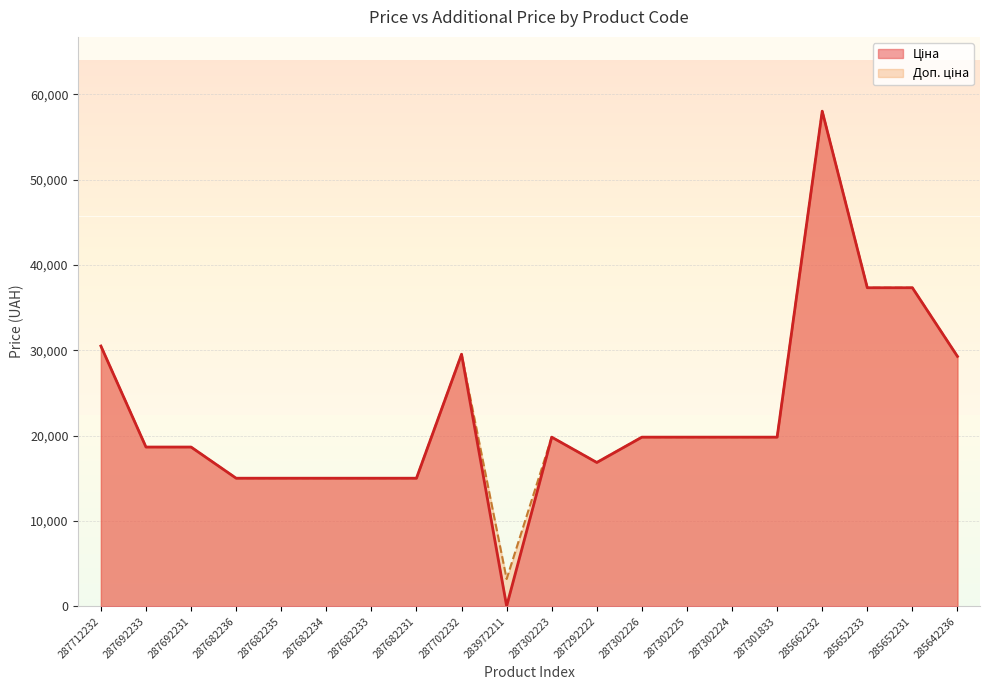

The value of Ціна at 283972211 is 42.1. True or false?

False